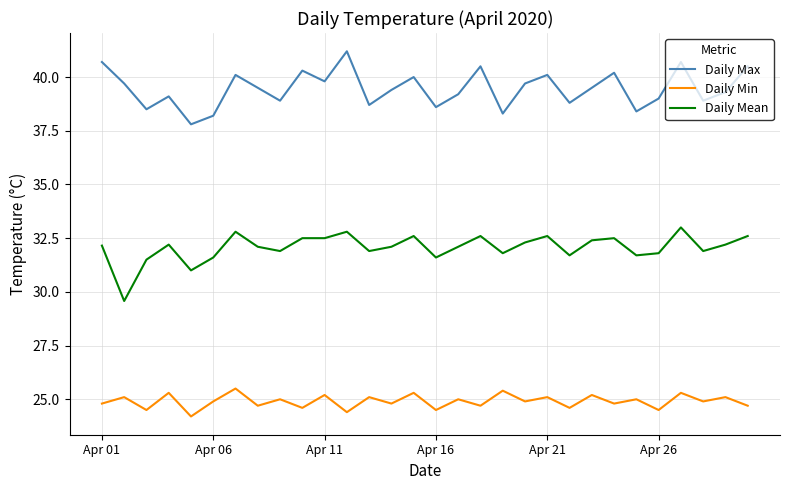

What is the sum of all Daily Max values?

1183.6